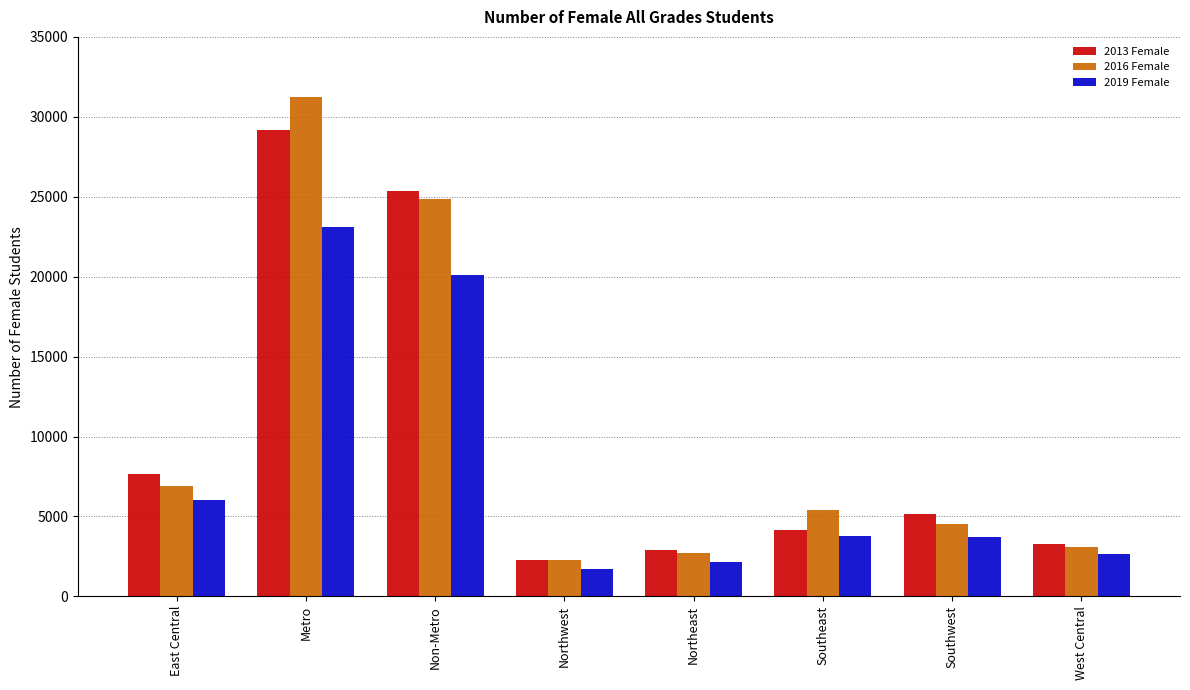

What is the maximum value for 2013 Female?

29177